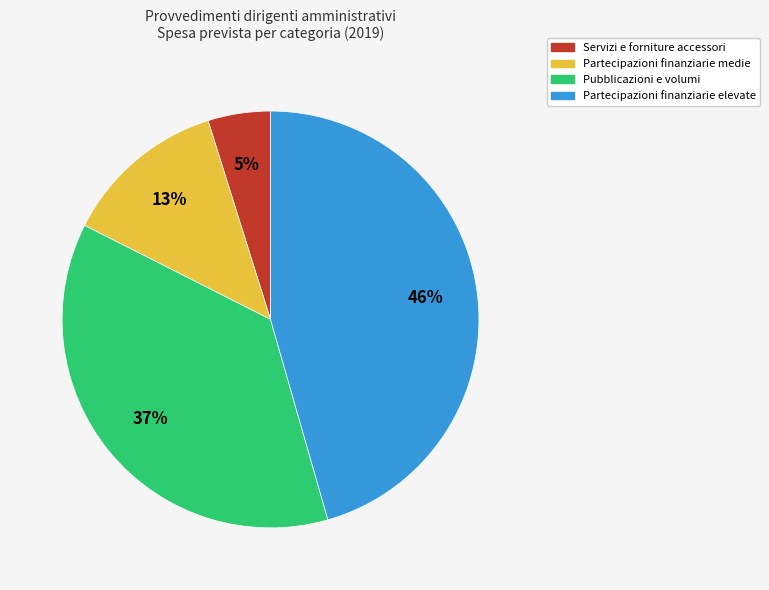

Is there a majority slice in this chart?

No